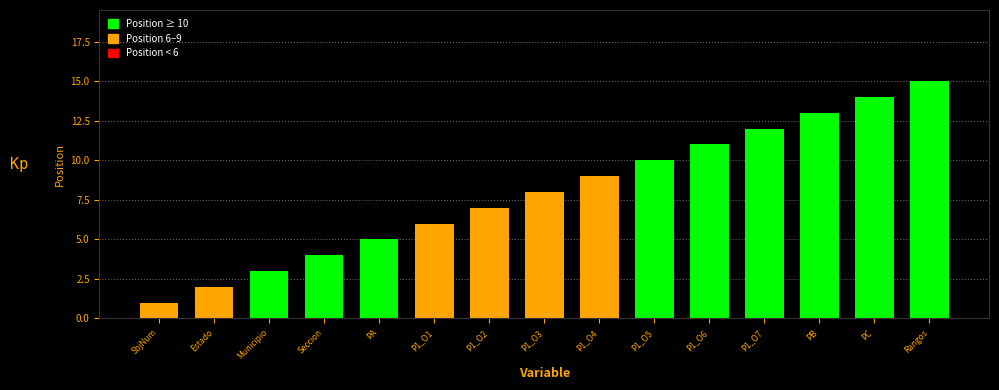

Does the chart contain stacked bars?

No